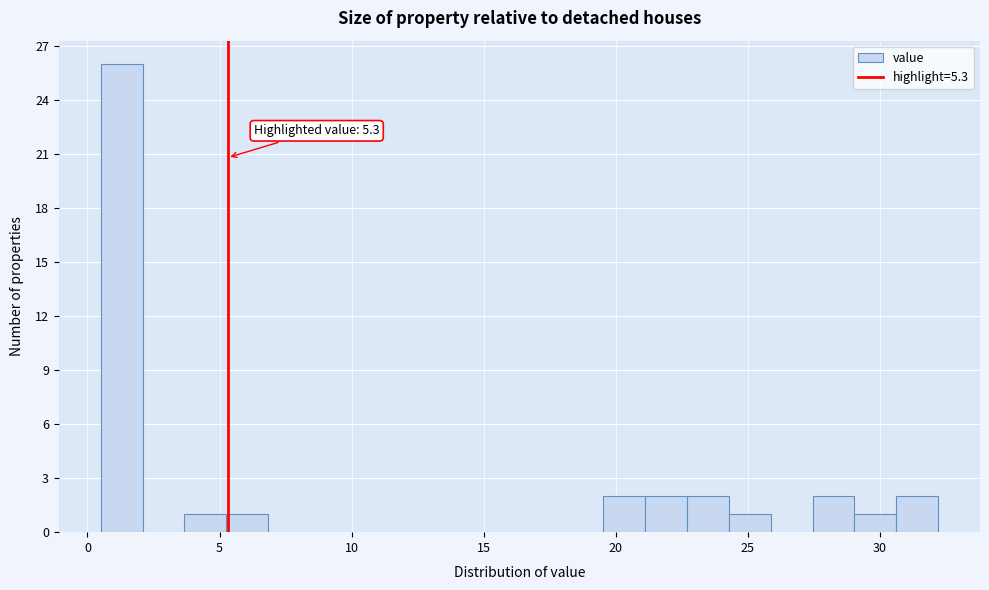

Around what value on the x-axis is the tallest bar? Give the approximate position of its centre, as read against the axis.

1.5